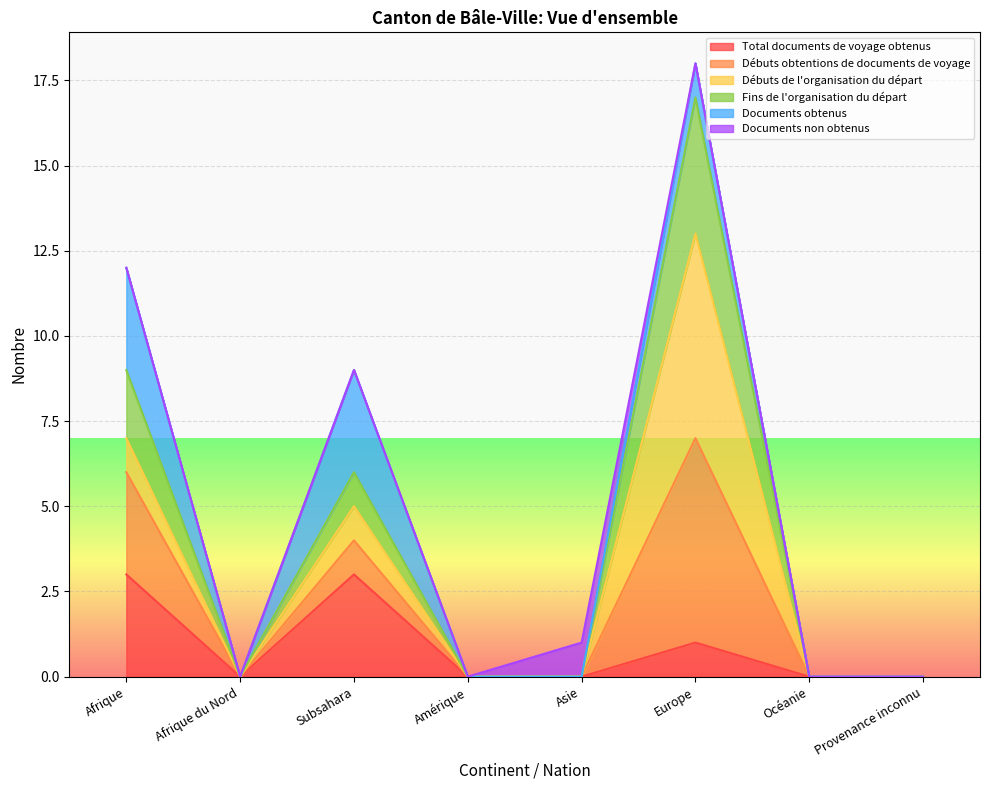

At which category does the chart reach its minimum across all series?

Afrique du Nord